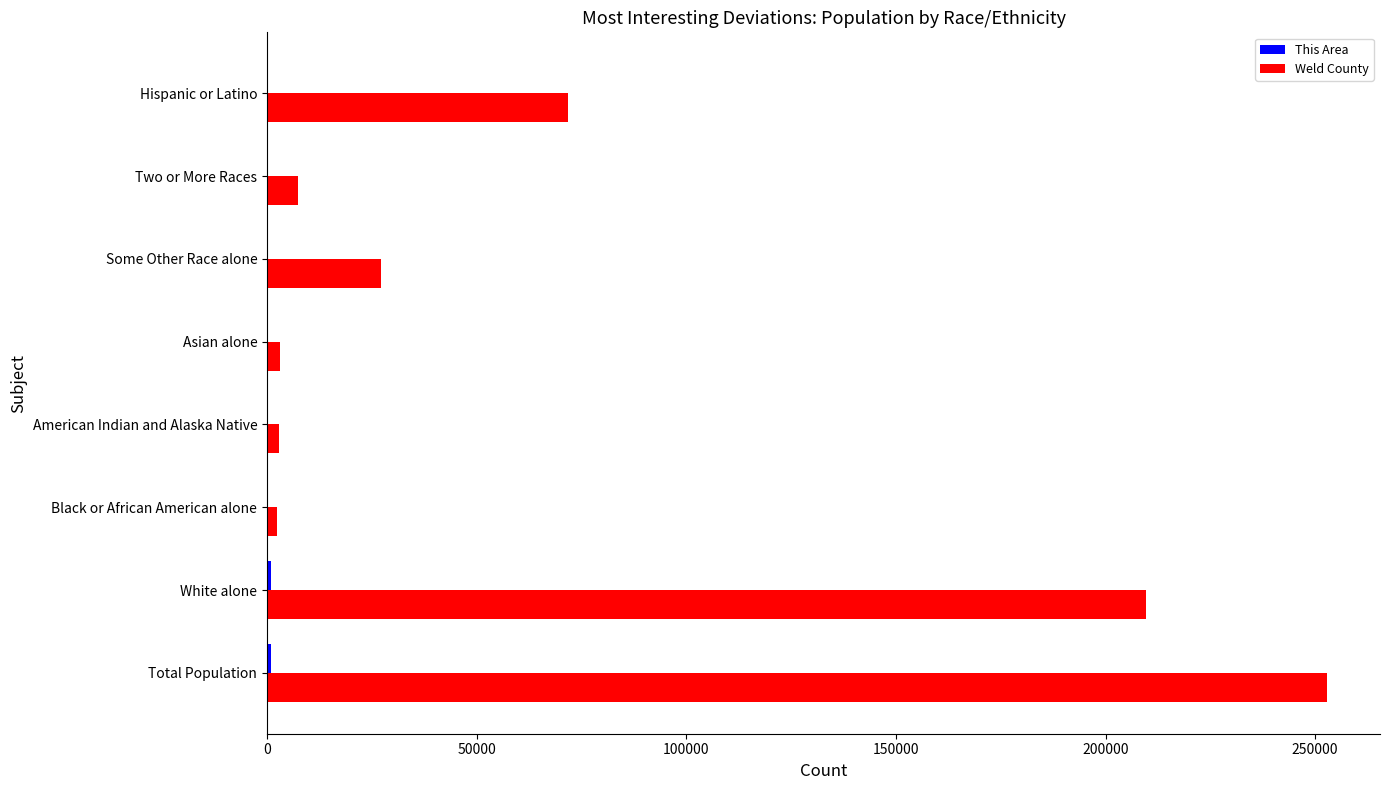

How many data points does each series have?

8